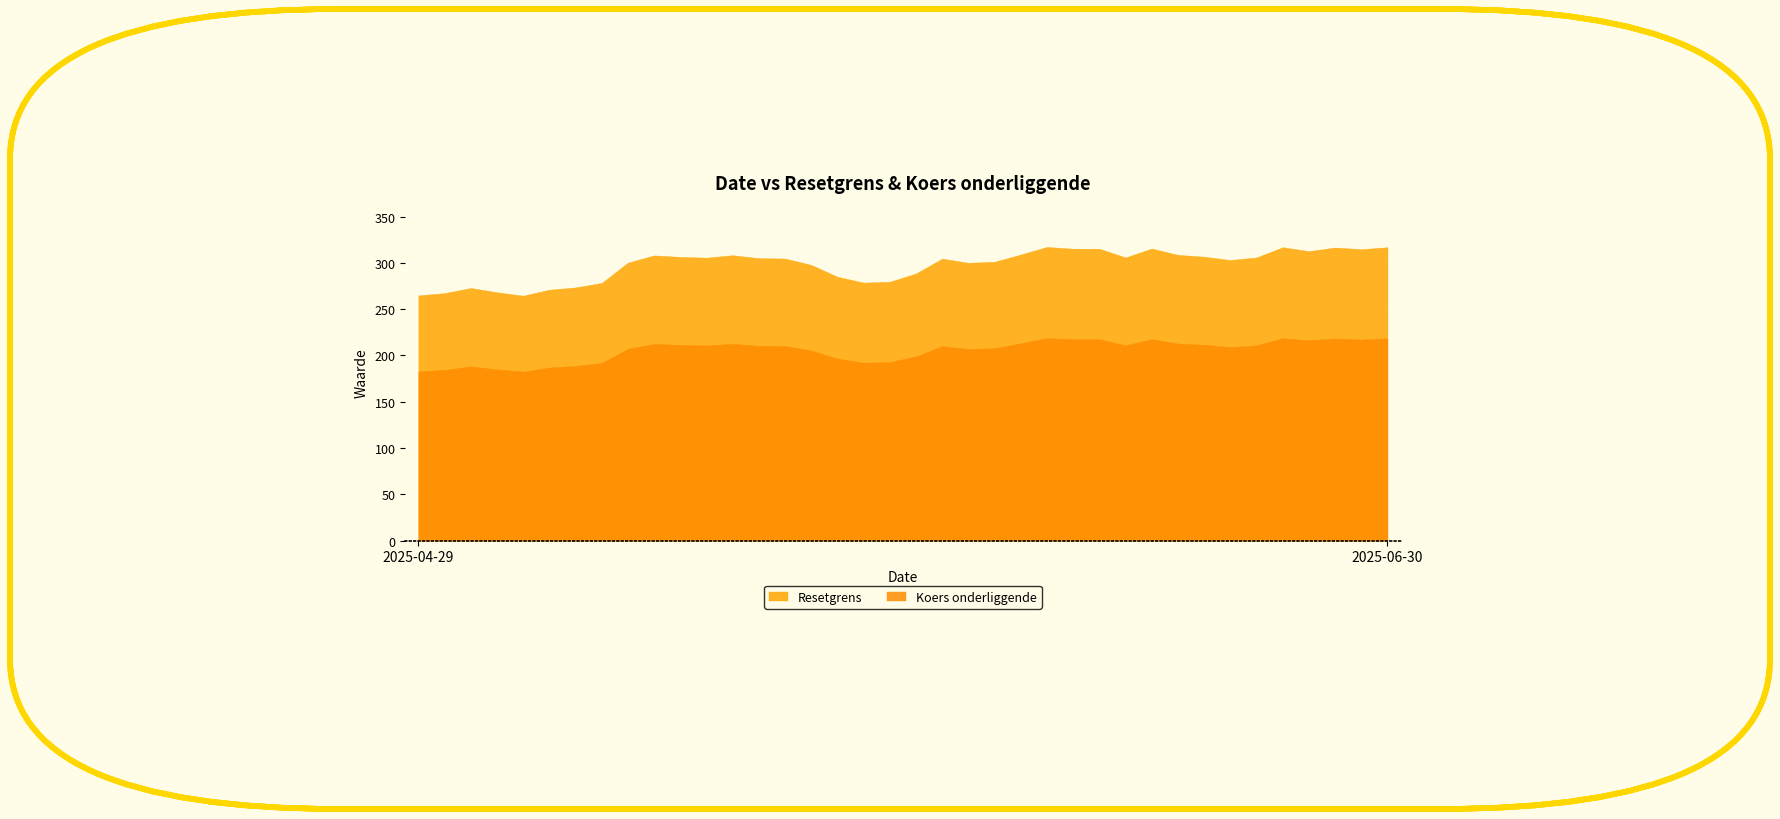

What are all the series names shown in the legend?

Resetgrens, Koers onderliggende